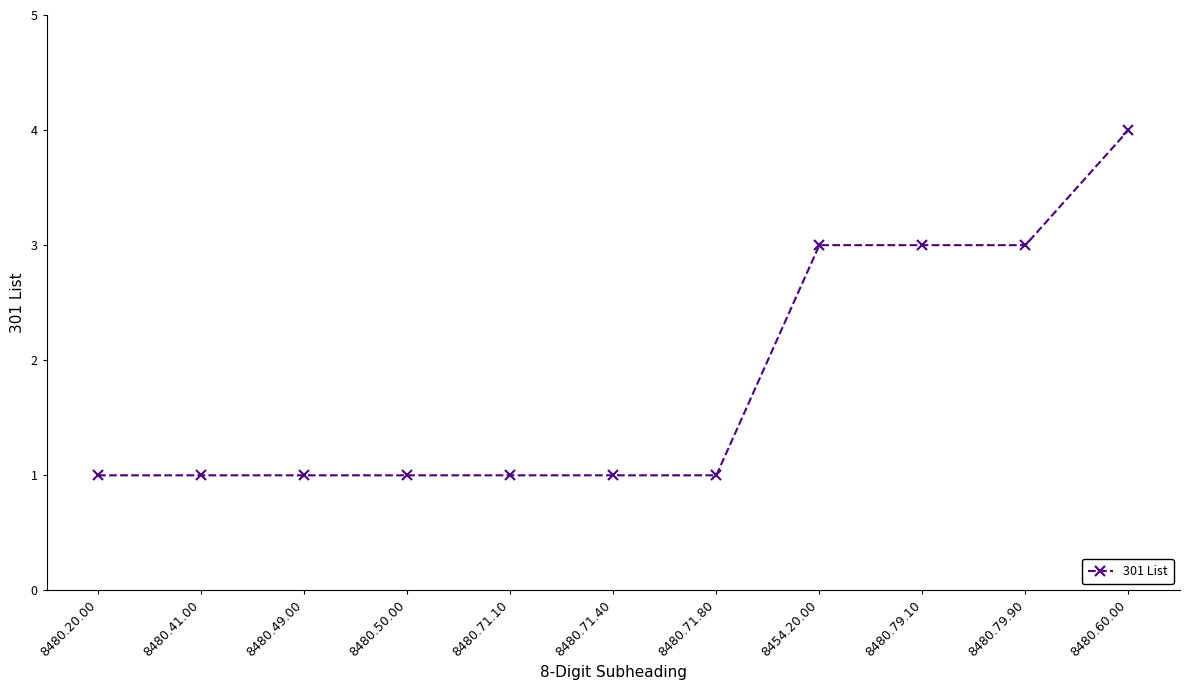

What is the smallest value displayed?

1